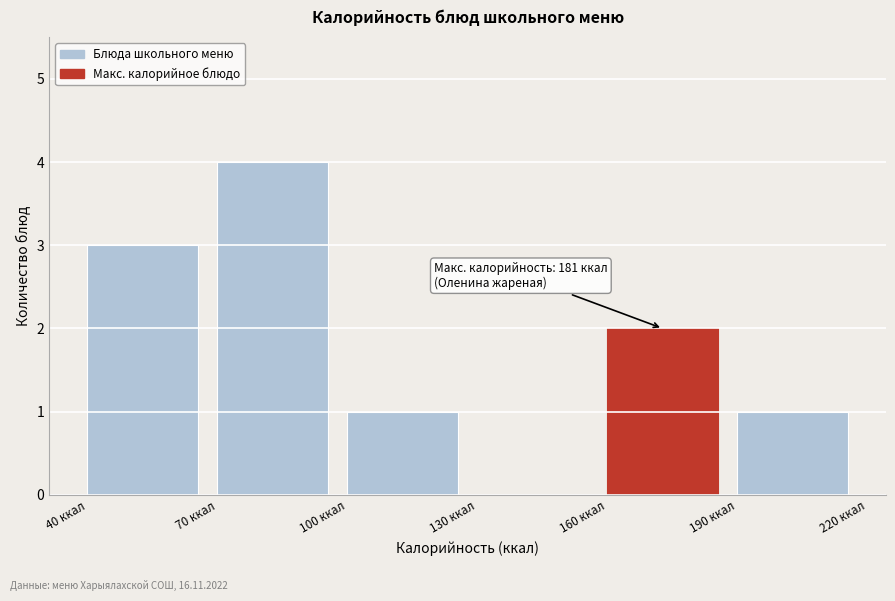

Which range on the x-axis has the tallest bar?

70 to 100